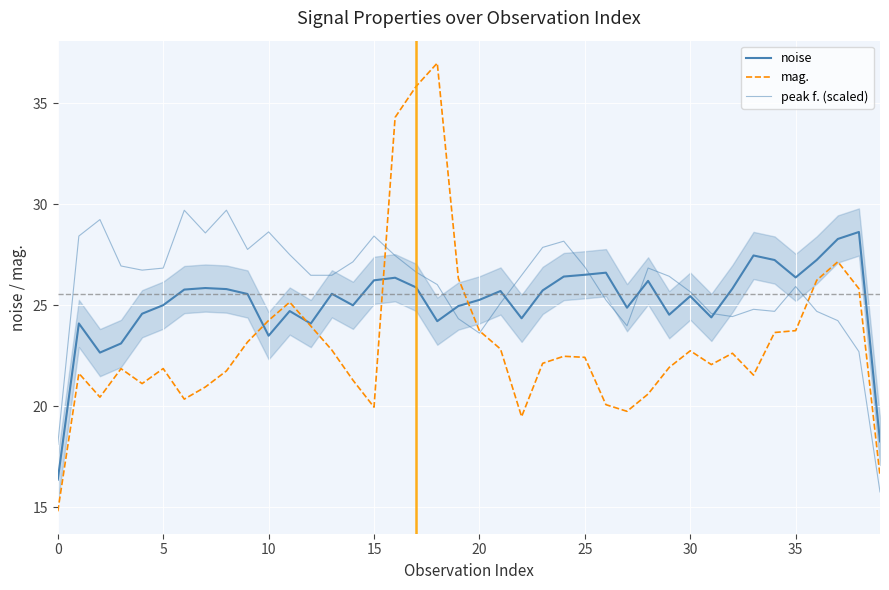

What is the approximate value of noise at 20?

25.3